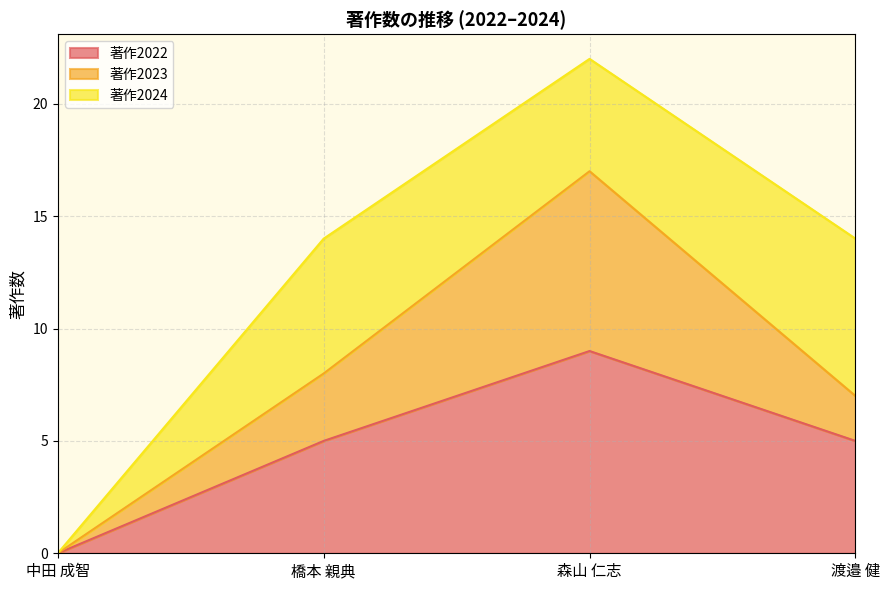

At which category is the sum across all series the highest?

森山 仁志